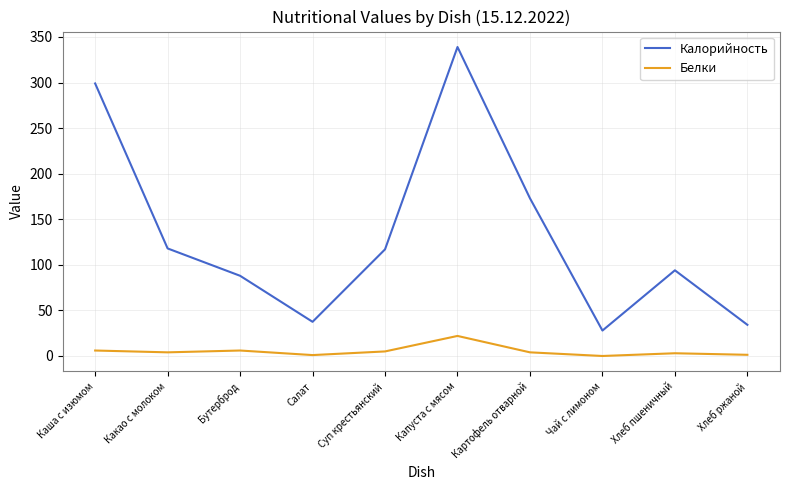

Between Бутерброд and Капуста с мясом, which series saw the biggest shift?

Калорийность